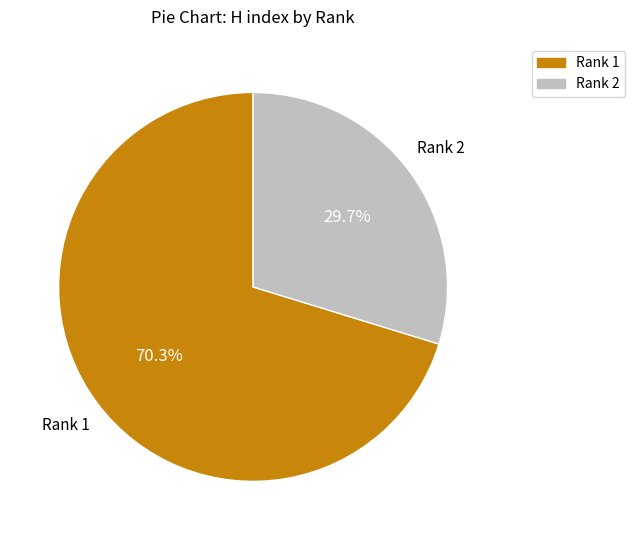

To the nearest percent, what percentage of the pie is Rank 2?

30%